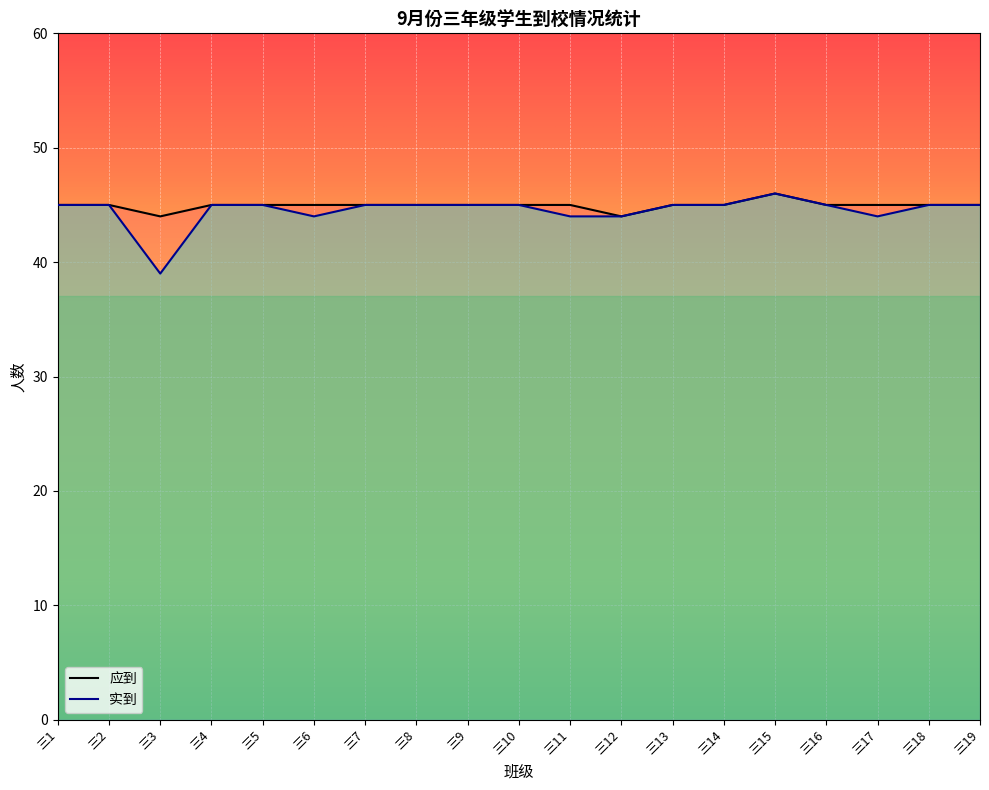

What is the difference between the 实到 values at 三11 and 三9?

1